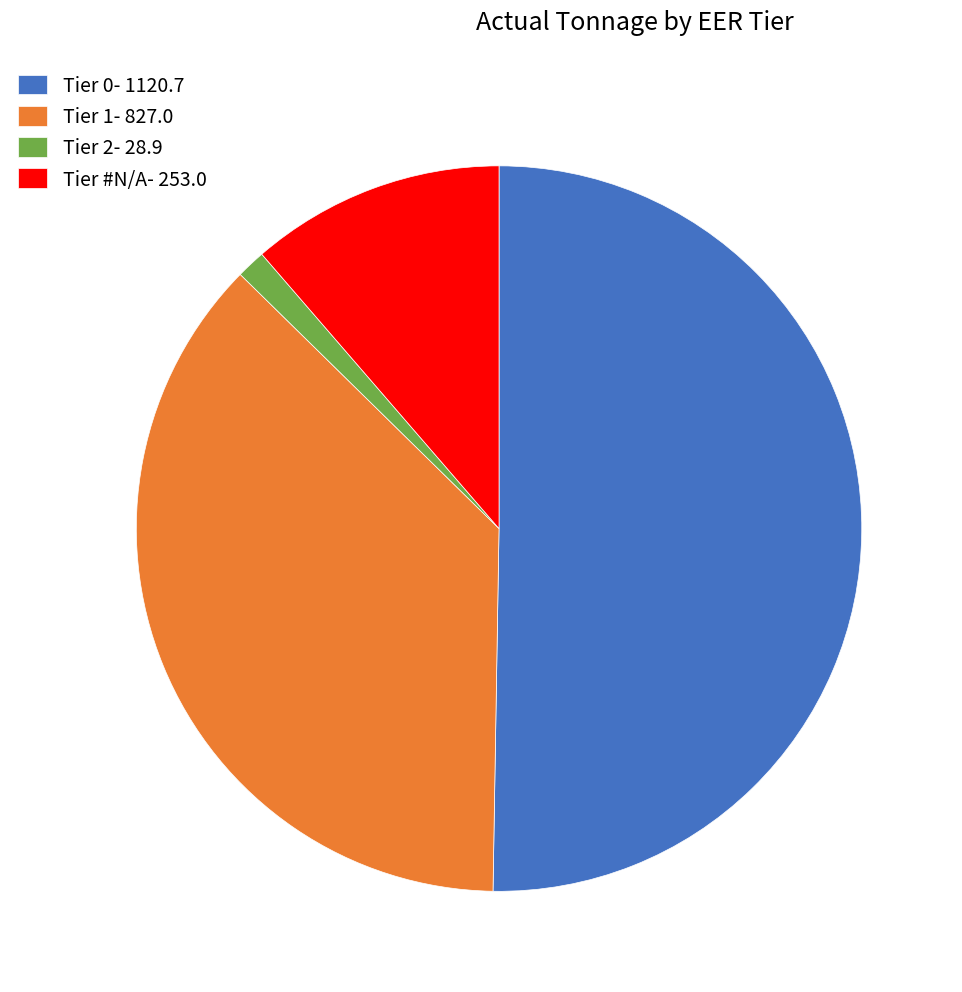

Rank the categories by value from highest to lowest.

Tier 0- 1120.7, Tier 1- 827.0, Tier #N/A- 253.0, Tier 2- 28.9